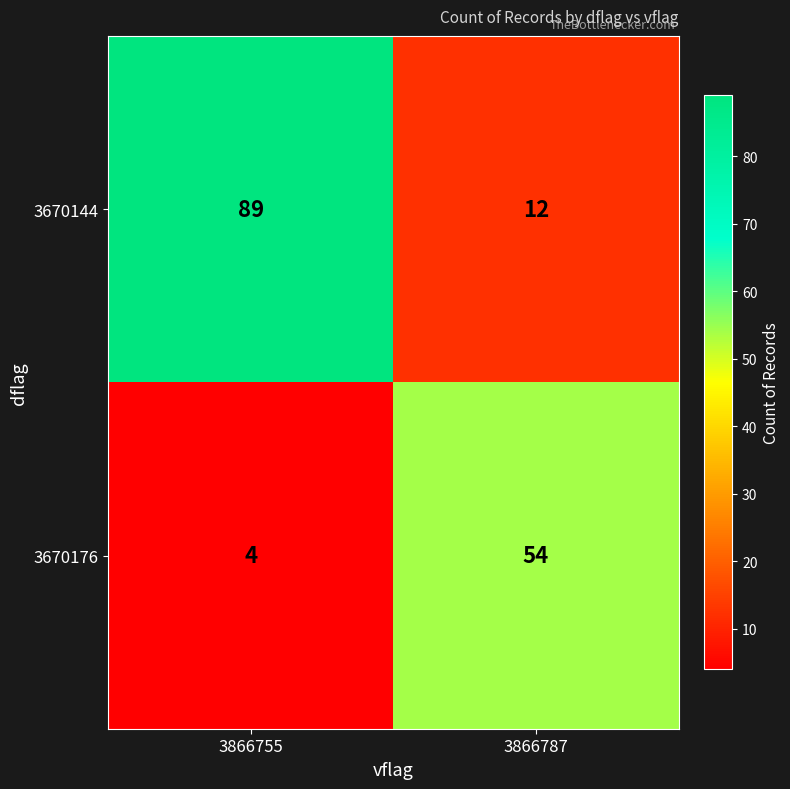

Where is 3670144 nearest to the value 50?

3866787